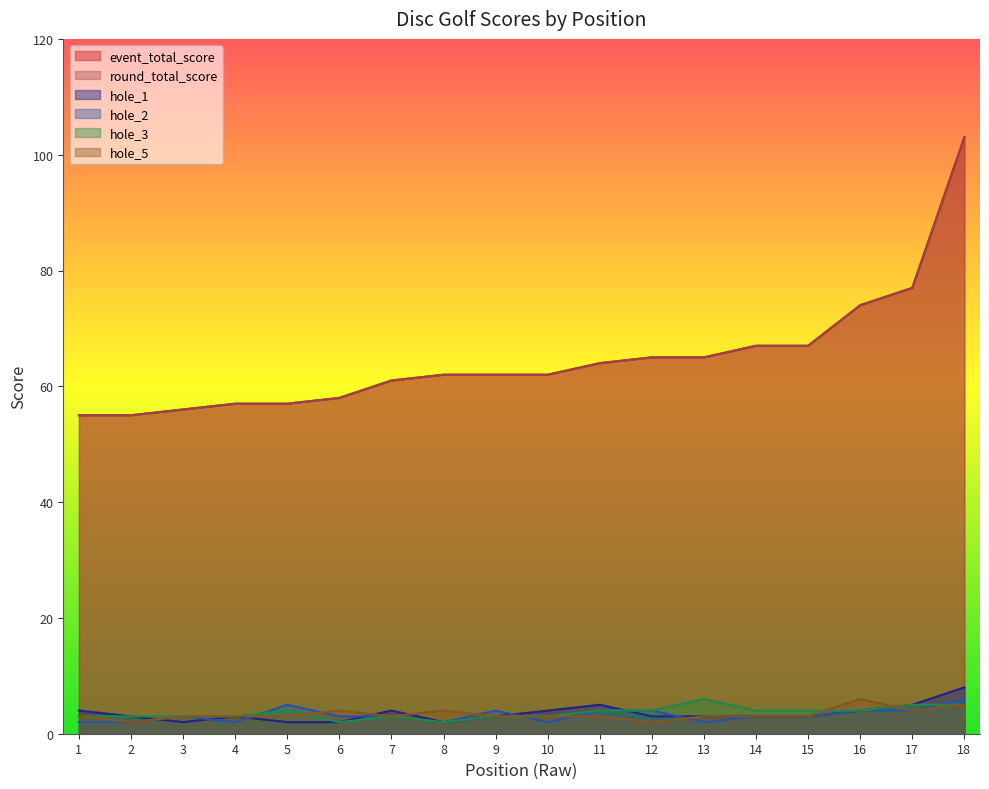

Reading left to right, extract all data points from this chart.

event_total_score: 55	55	56	57	57	58	61	62	62	62	64	65	65	67	67	74	77	103
round_total_score: 55	55	56	57	57	58	61	62	62	62	64	65	65	67	67	74	77	103
hole_1: 4	3	2	3	2	2	4	2	3	4	5	3	3	3	3	4	5	8
hole_2: 2	2	3	2	5	3	3	2	4	2	4	4	2	3	3	4	4	6
hole_3: 3	3	3	3	4	2	3	2	3	3	4	4	6	4	4	4	5	5
hole_5: 3	2	3	3	3	4	3	4	3	3	3	2	3	3	3	6	4	5